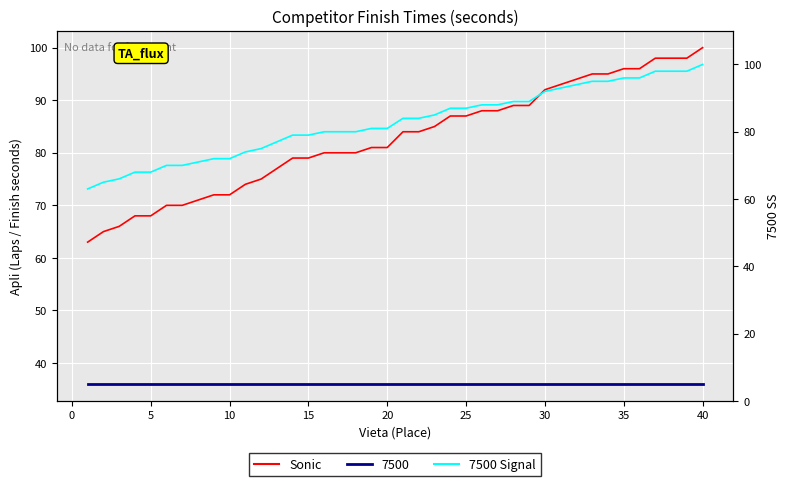

How many categories are shown in the chart?

40